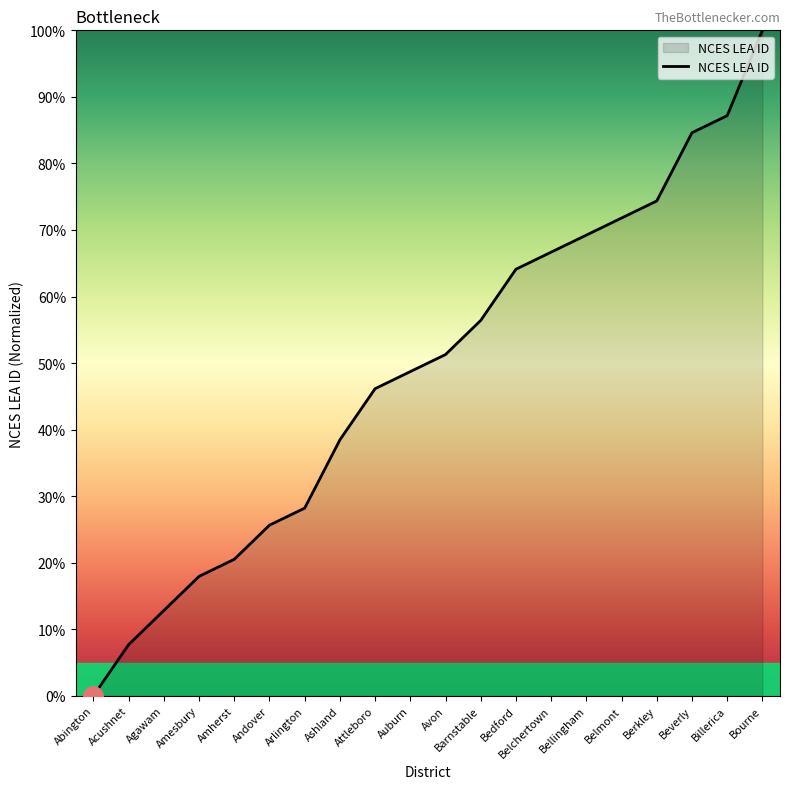

Reading left to right, what are all the values shown in this chart?

0.0	7.7	12.8	17.9	20.5	25.6	28.2	38.5	46.2	48.7	51.3	56.4	64.1	66.7	69.2	71.8	74.4	84.6	87.2	100.0